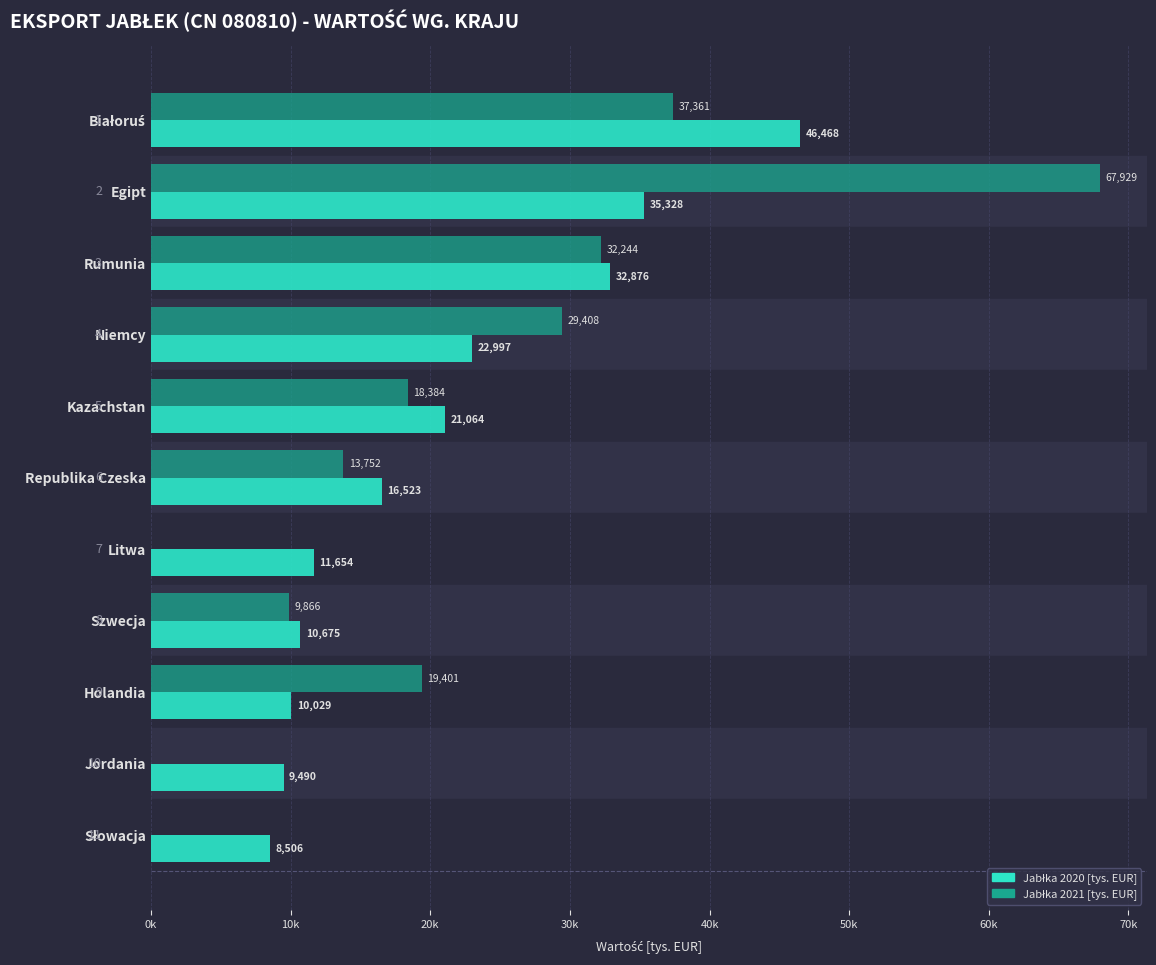

What is the approximate value of Jabłka 2020 [tys. EUR] at Jordania?

9489.5